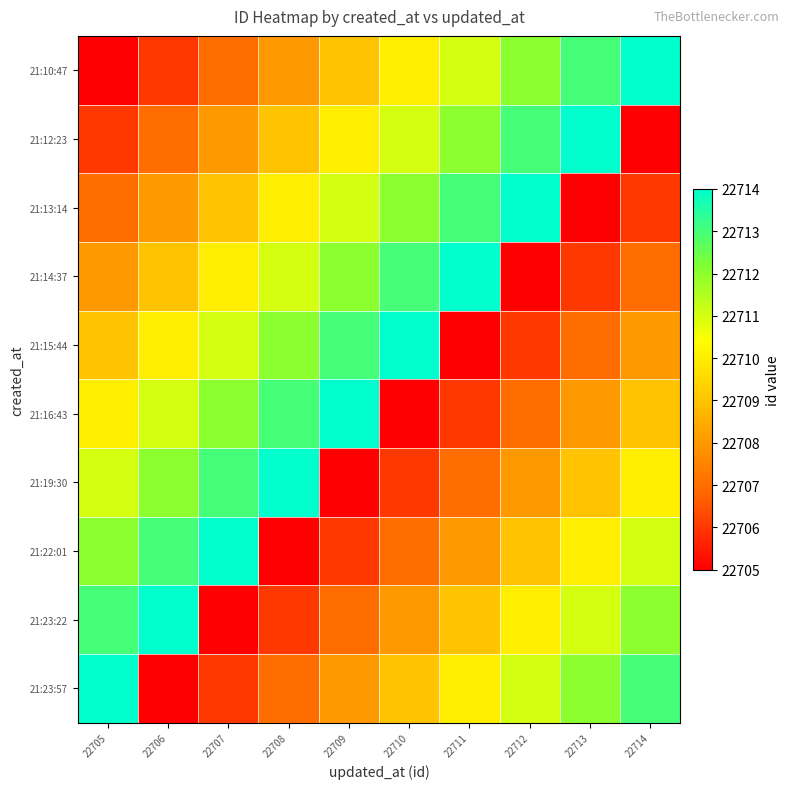

Rank the series at 22706 from lowest to highest value.

21:23:57, 21:10:47, 21:12:23, 21:13:14, 21:14:37, 21:15:44, 21:16:43, 21:19:30, 21:22:01, 21:23:22